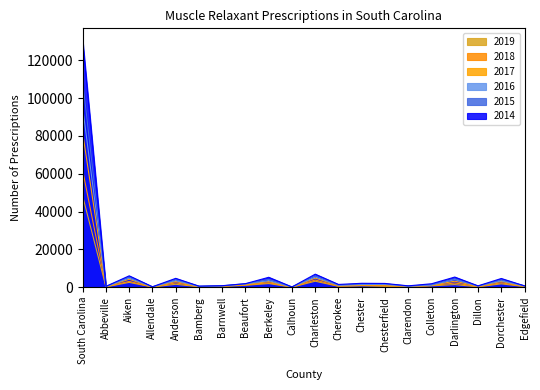

Rank the series by their maximum value, from highest to lowest.

2014, 2015, 2016, 2017, 2018, 2019